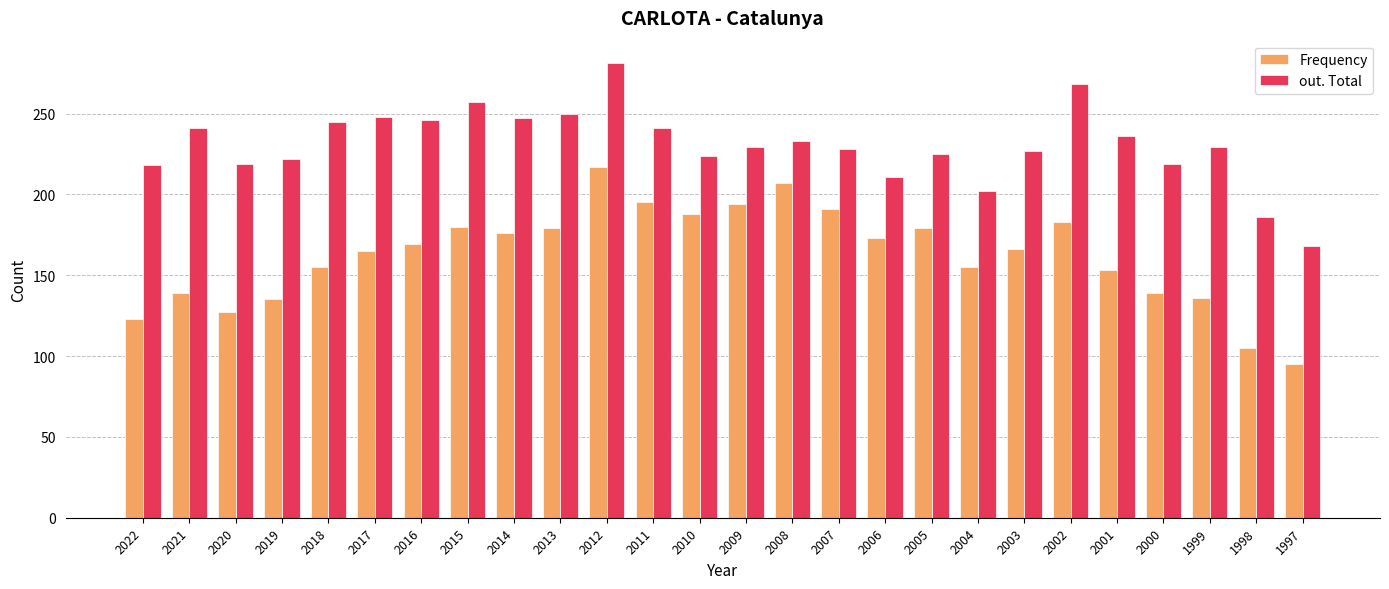

Is the value of out. Total at 2017 greater than the value of Frequency at 2017?

Yes